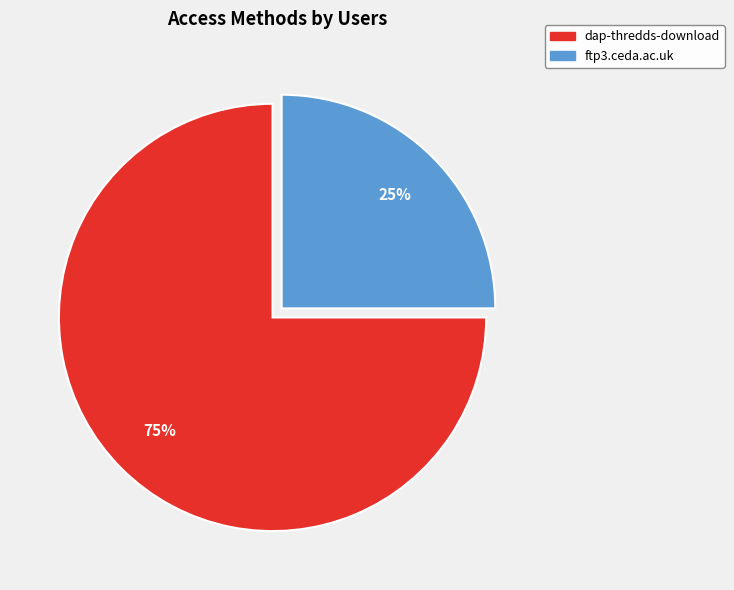

To the nearest percent, what portion does dap-thredds-download represent?

75%